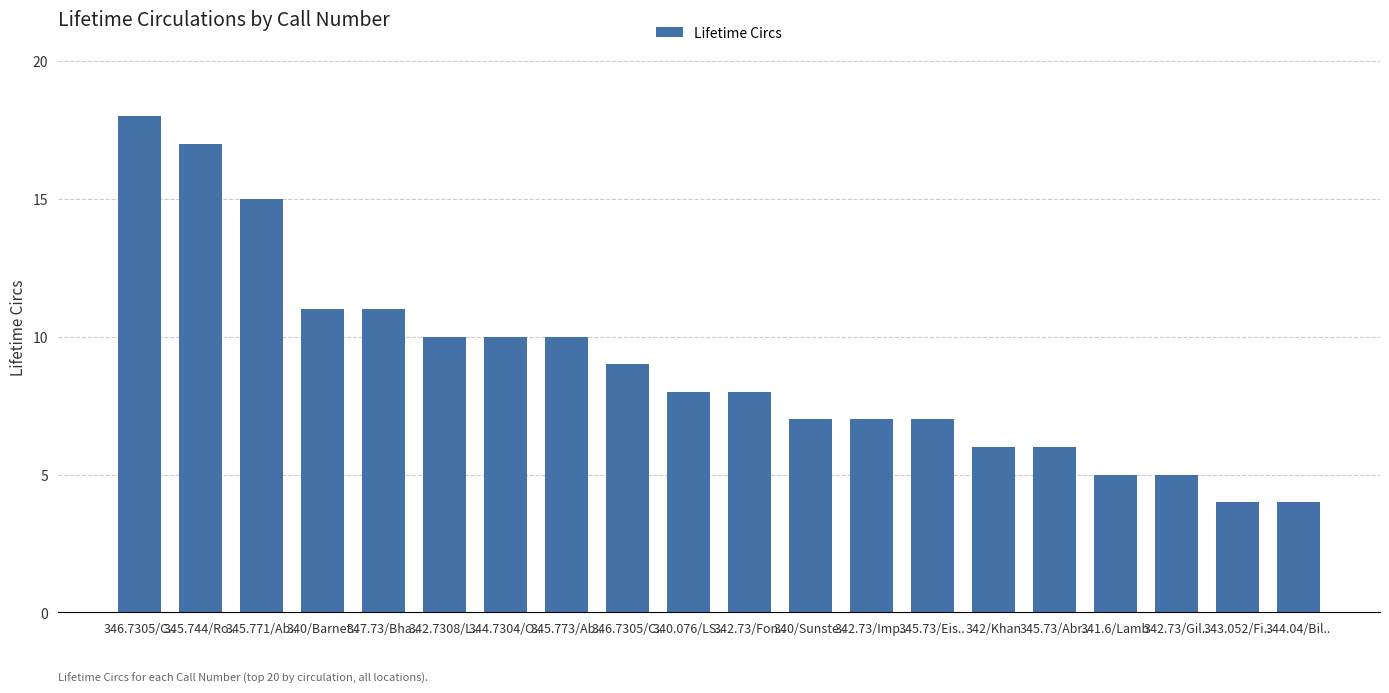

Count the number of data series in this chart.

1